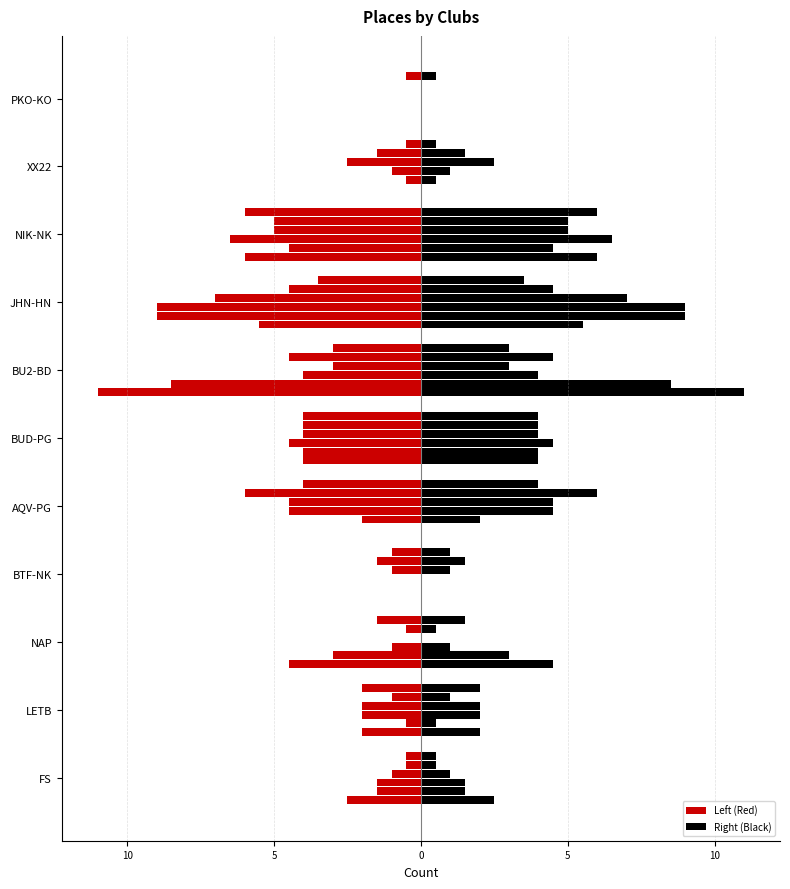

What is the difference between the highest and lowest values at AQV-PG?

6.0